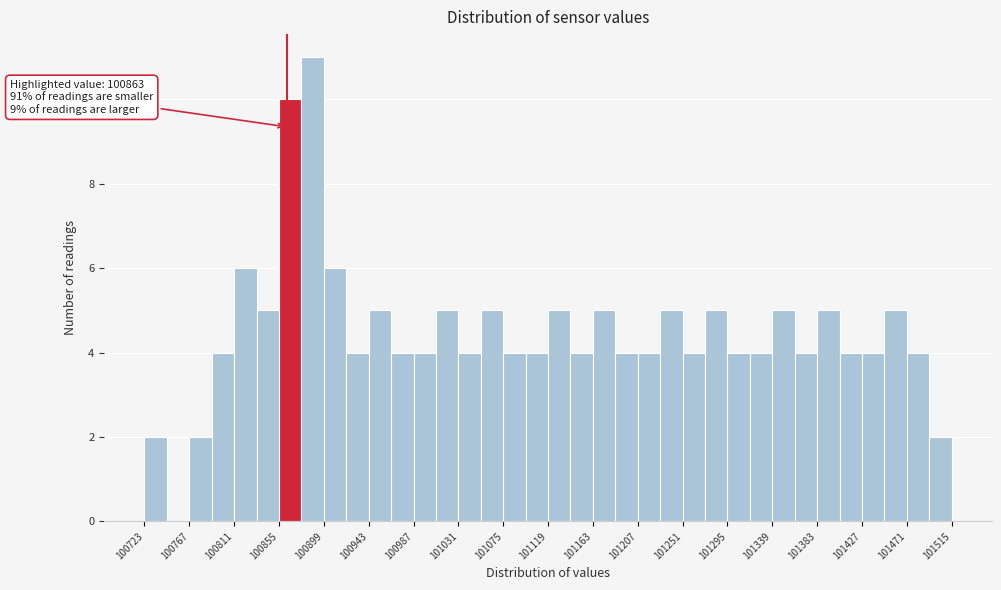

Which range on the x-axis has the tallest bar?

100875 to 100900